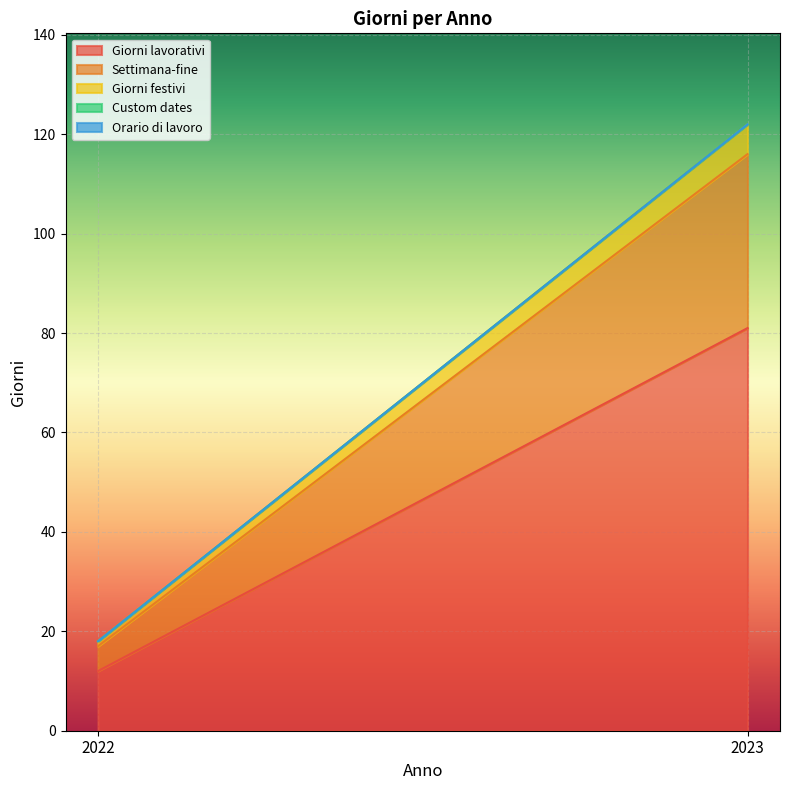

What is the spread (max minus min) of values at 2022?

12